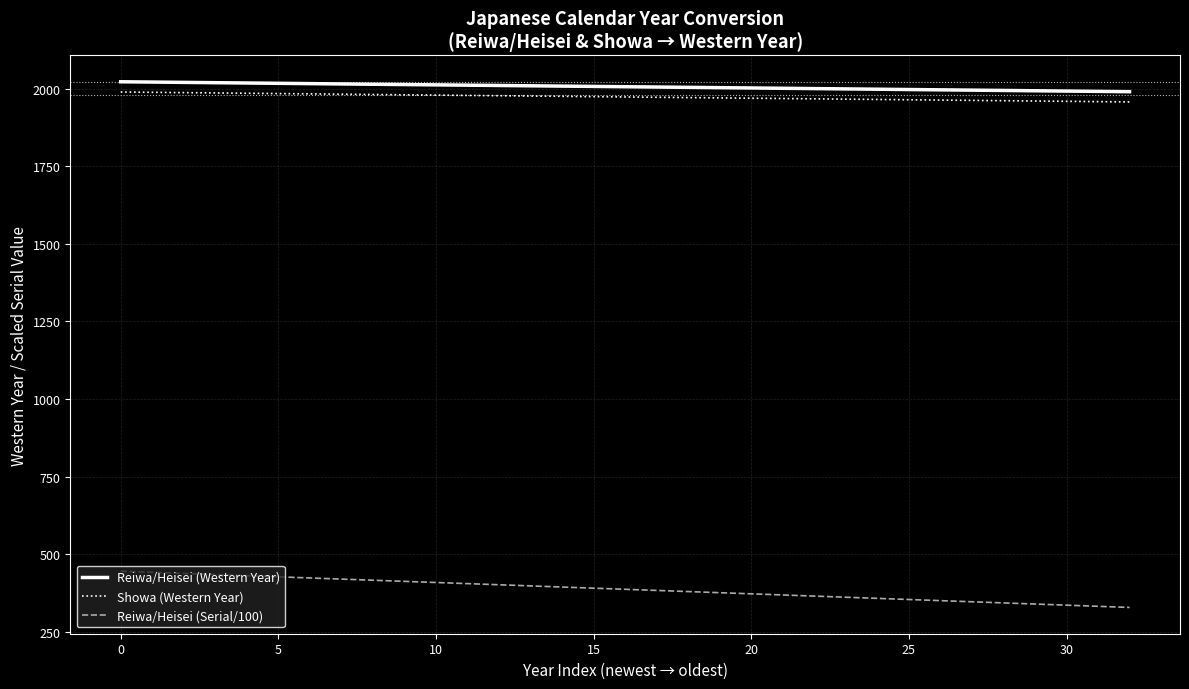

List the series in order of their peak value, lowest first.

Reiwa/Heisei (Serial/100), Showa (Western Year), Reiwa/Heisei (Western Year)